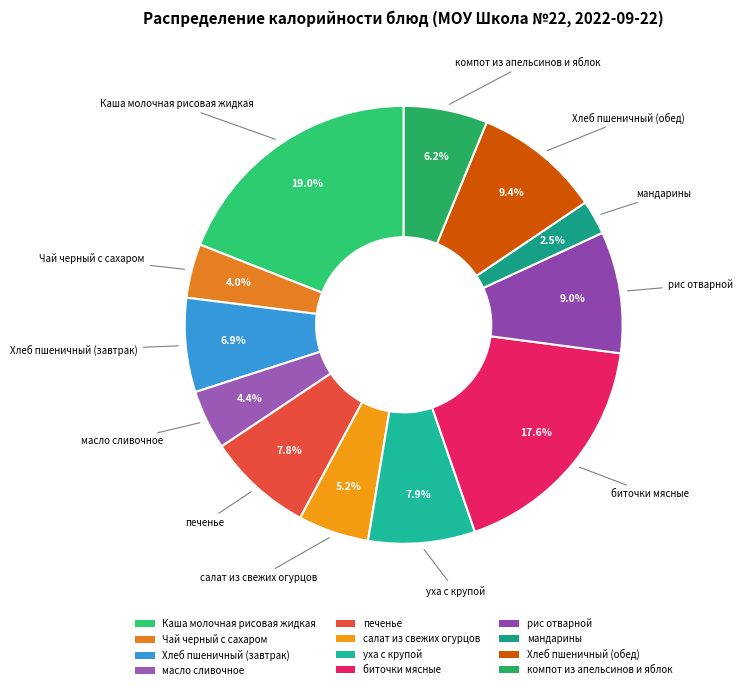

Is салат из свежих огурцов the majority of the pie?

No